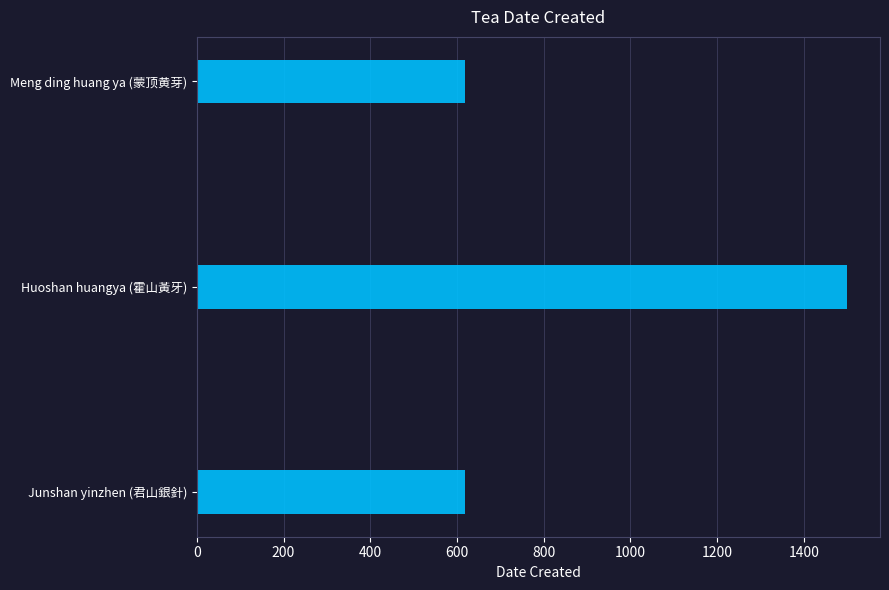

At which category does the chart reach its peak across all series?

Huoshan huangya (霍山黃牙)